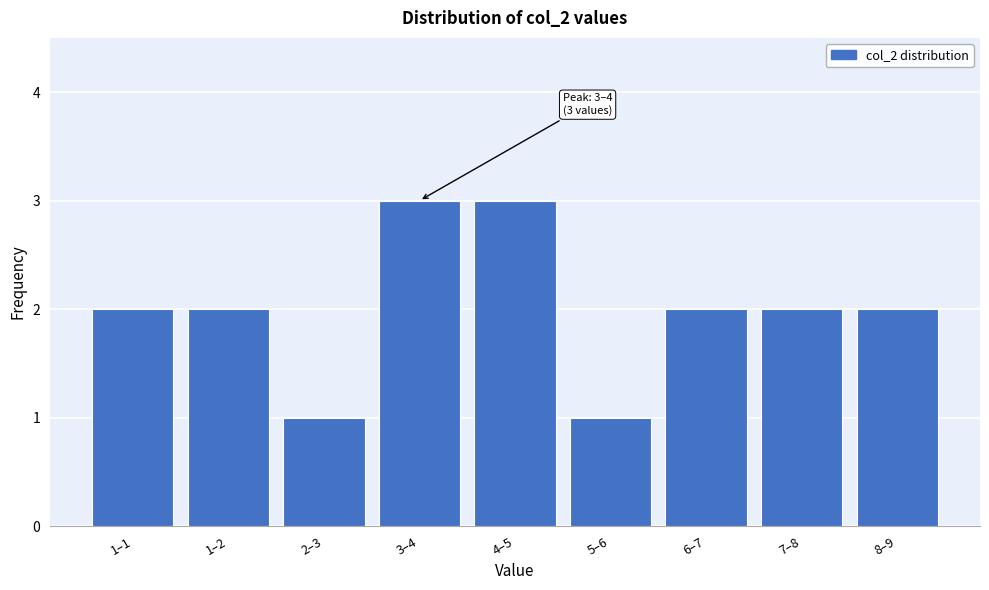

Reading left to right, list all the values displayed in this chart.

1–1=2	1–2=2	2–3=1	3–4=3	4–5=3	5–6=1	6–7=2	7–8=2	8–9=2